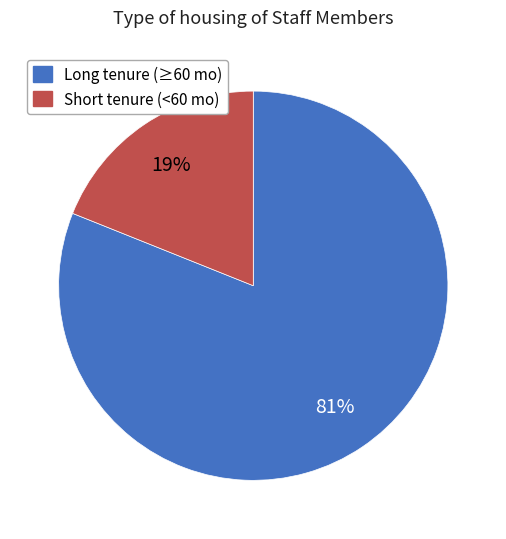

To the nearest percent, what is the average slice percentage?

50%